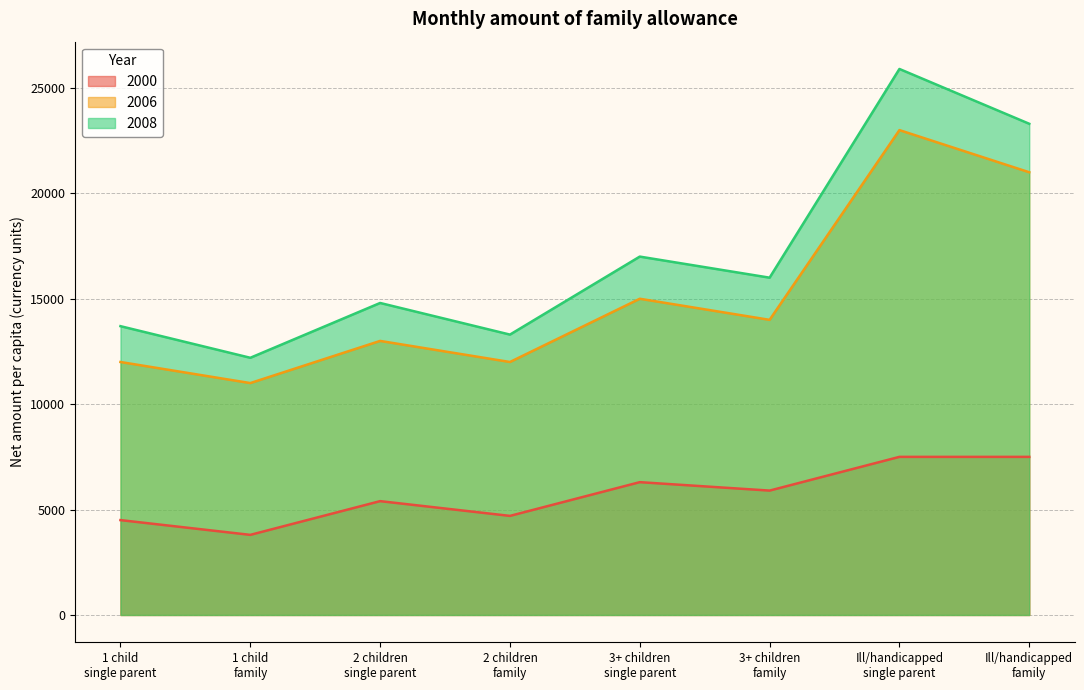

List the series in order of their peak value, highest first.

2008, 2006, 2000